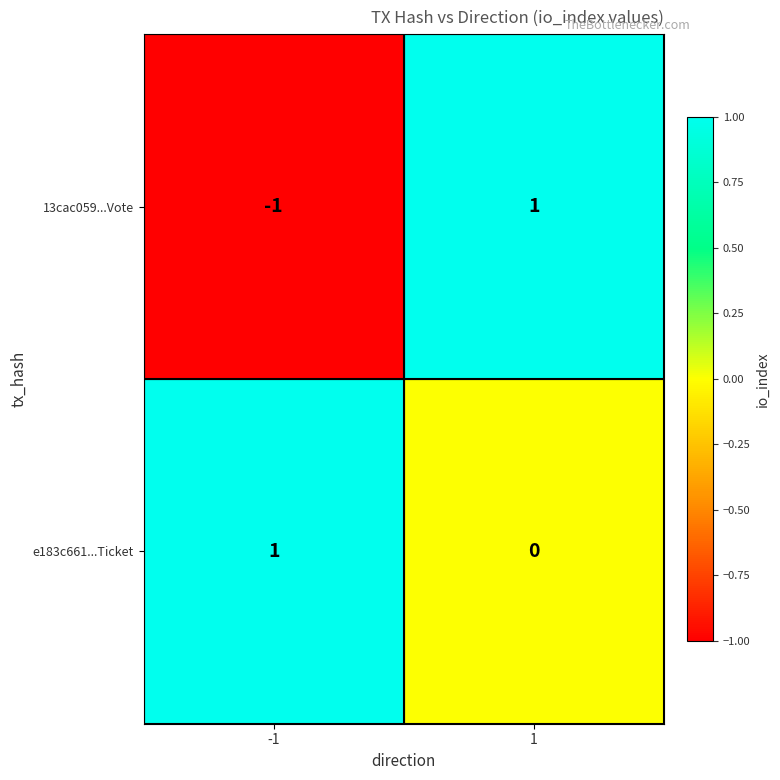

What is the spread (max minus min) of values at 1?

1